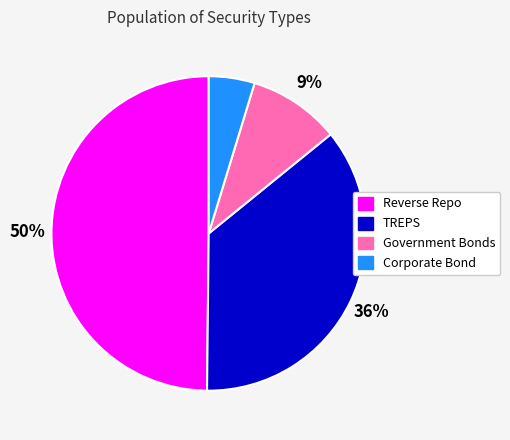

How many segments does this pie chart have?

4